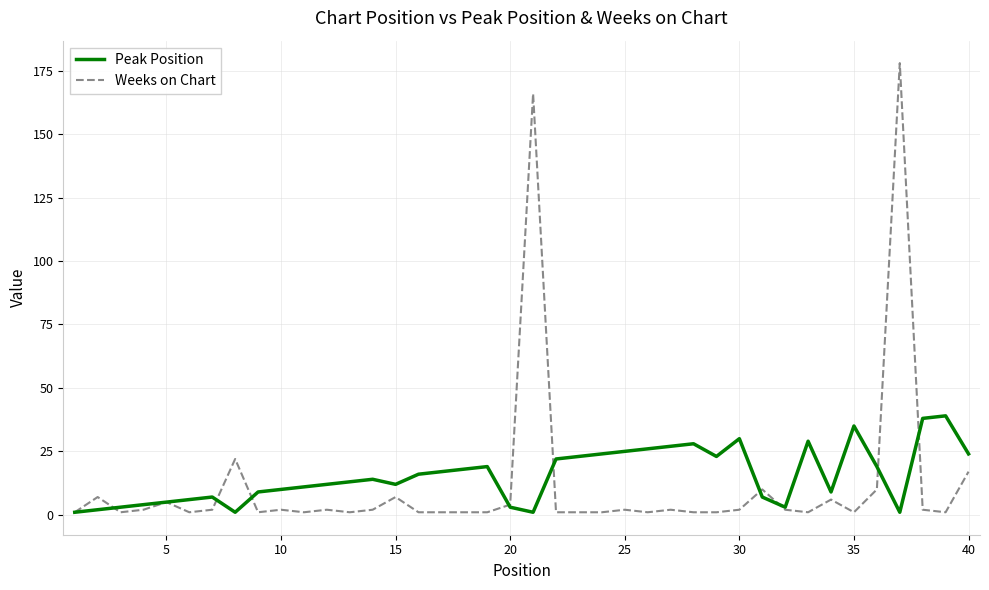

List the series in order of their peak value, lowest first.

Peak Position, Weeks on Chart